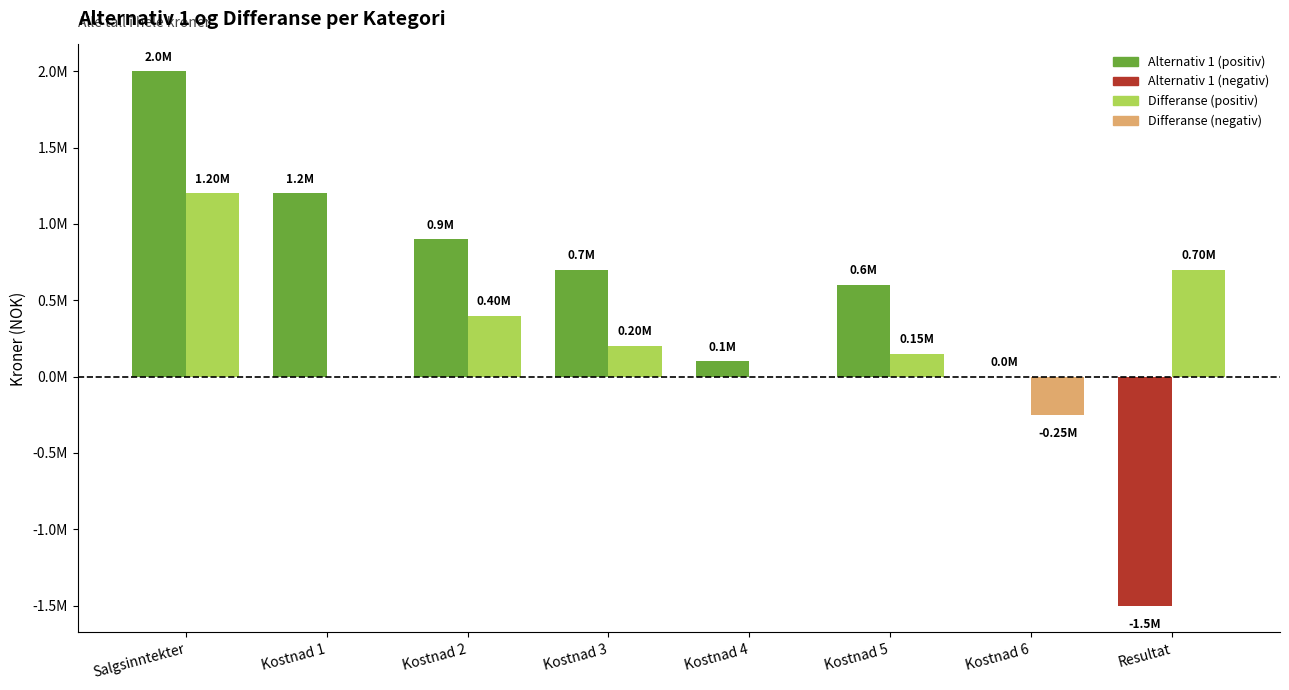

Does the chart contain stacked bars?

No